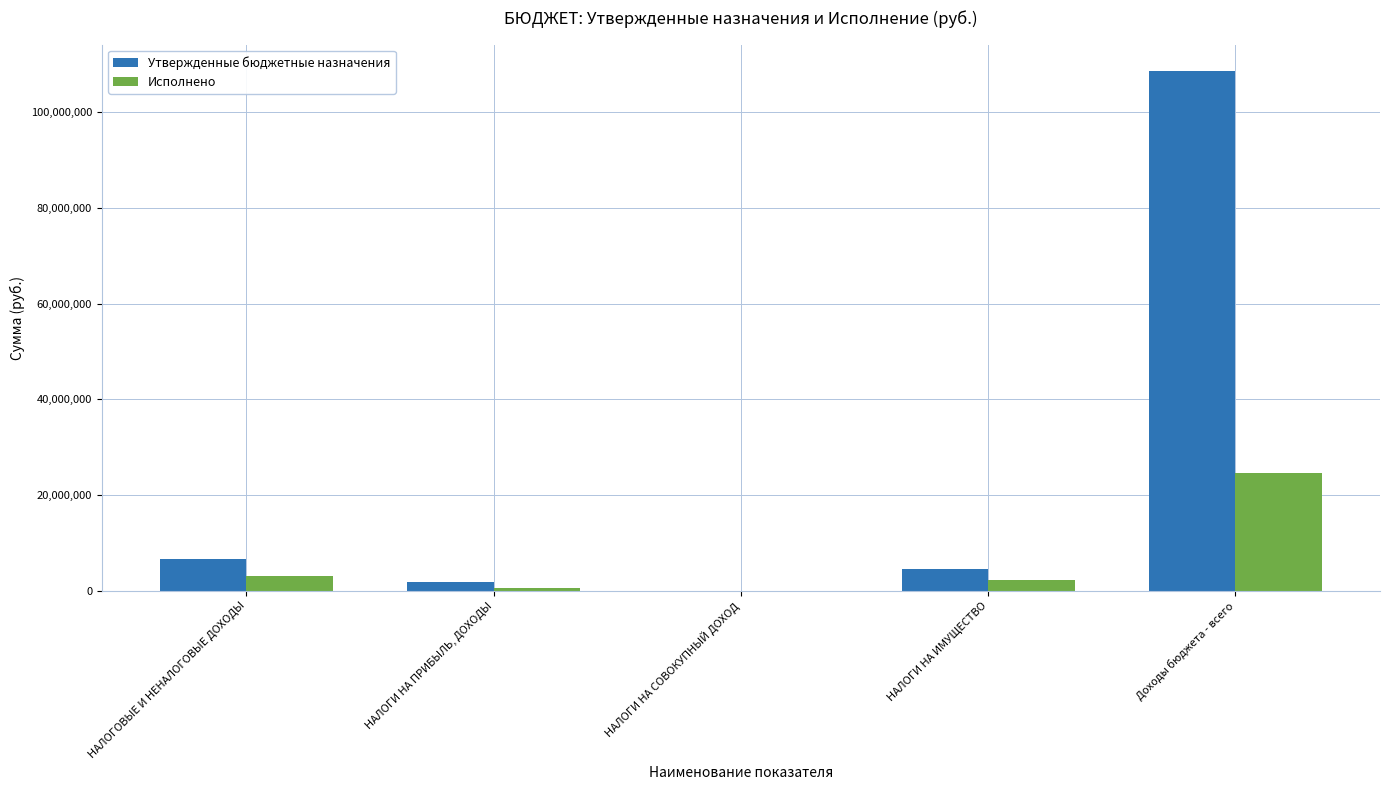

What is the average value of the Исполнено series?

6111280.5